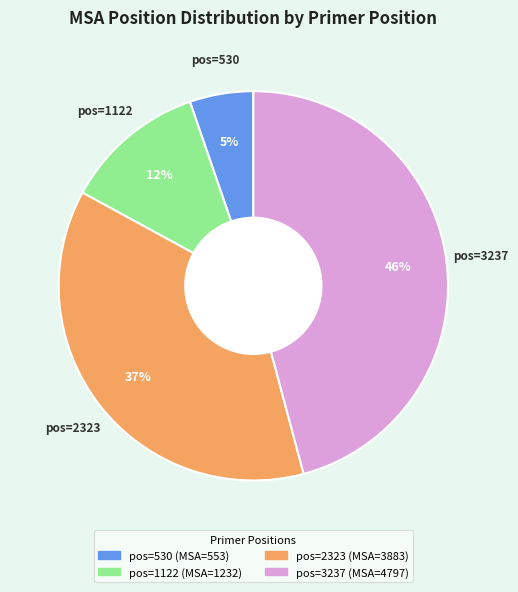

Is there any slice that represents more than half of the pie?

No